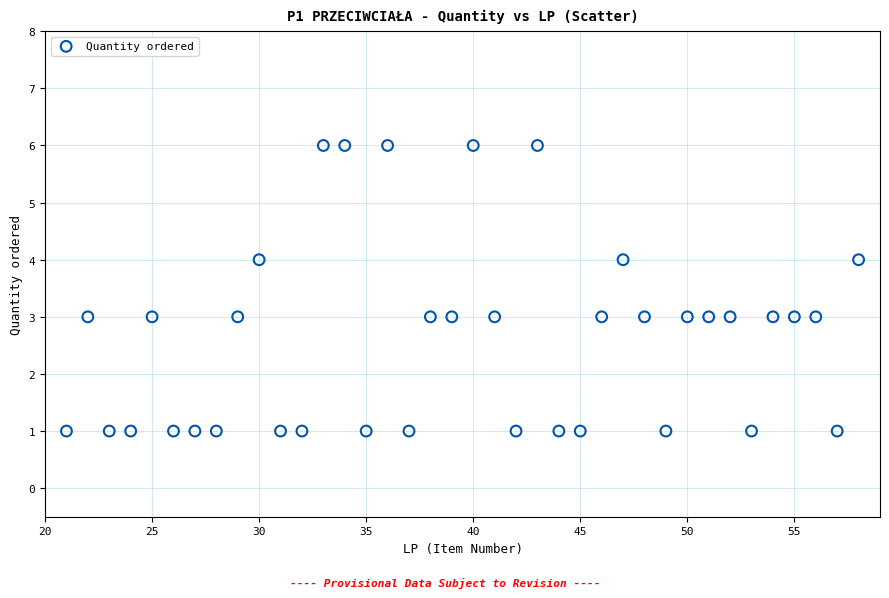

What is the range of X values (max minus min)?

37